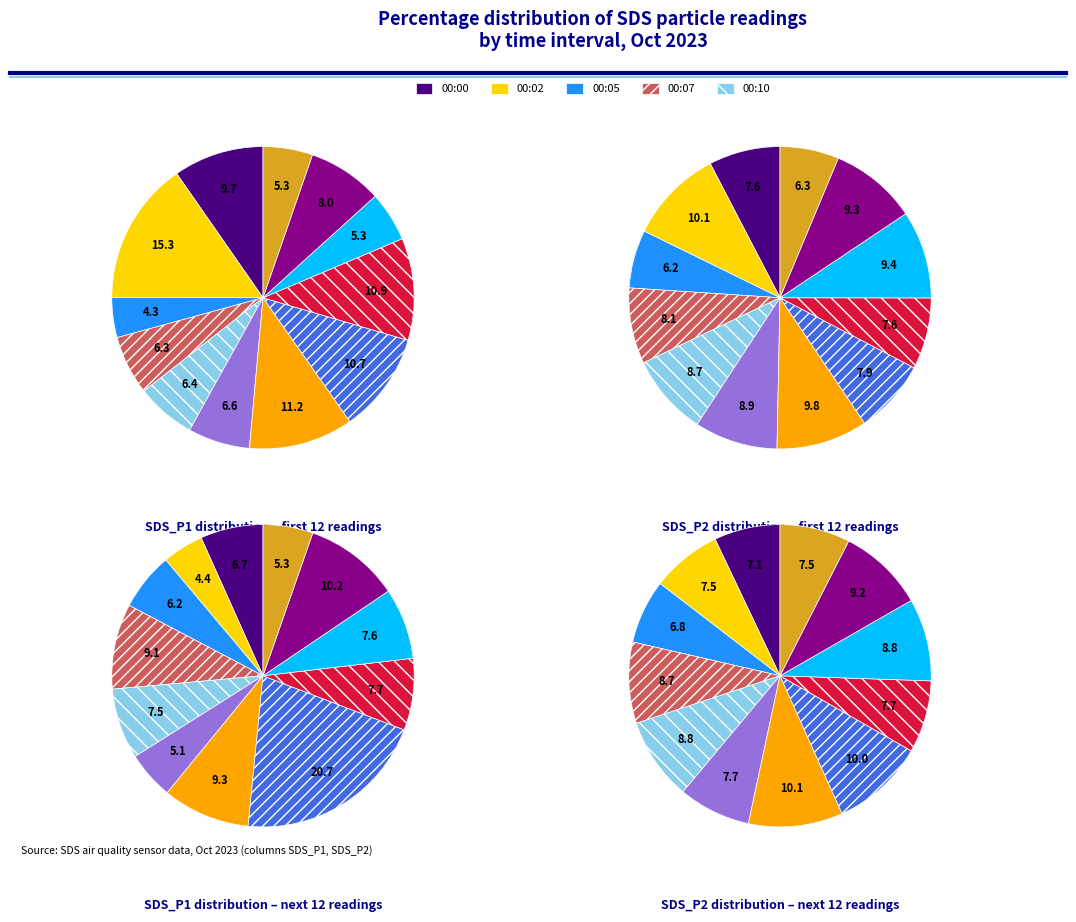

To the nearest percent, what is the combined percentage of 7 and 6?

22%